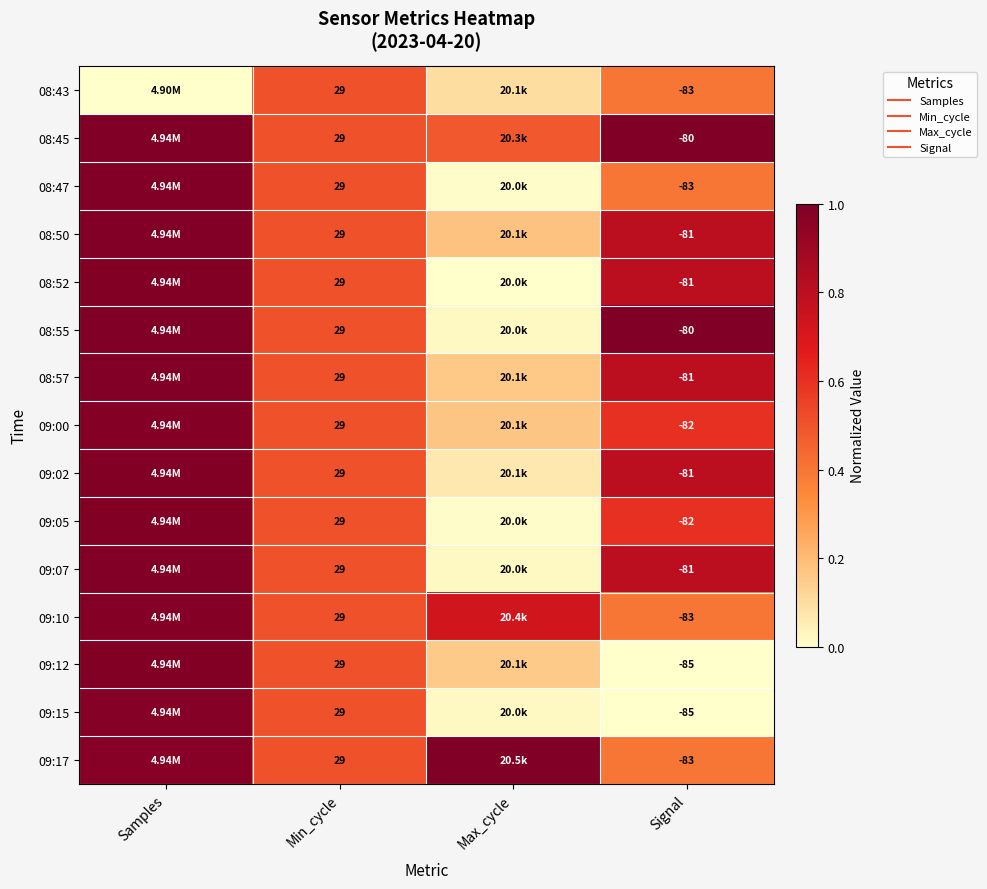

At Max_cycle, list the series in order from largest to smallest.

09:17, 09:10, 08:45, 08:50, 09:00, 08:57, 09:12, 08:43, 09:02, 09:07, 08:55, 09:15, 09:05, 08:47, 08:52